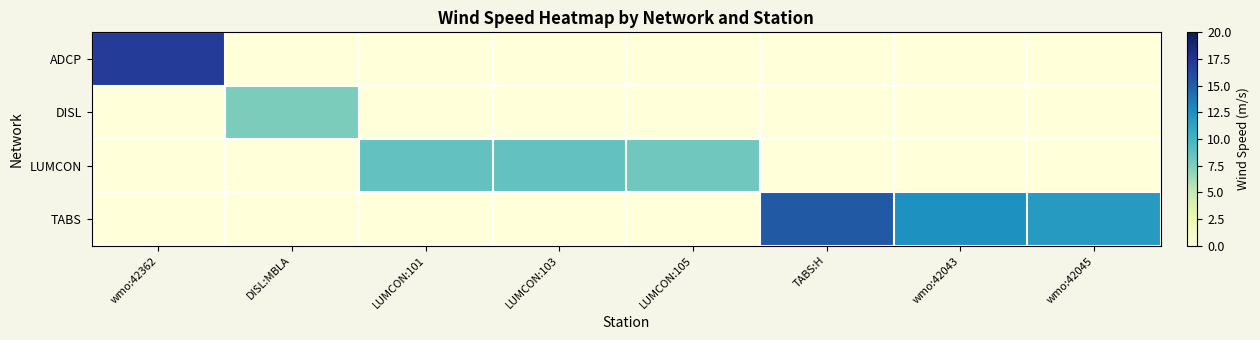

Reading left to right, transcribe all the data shown in this chart.

ADCP: wmo:42362=17.0	DISL:MBLA=0.0	LUMCON:101=0.0	LUMCON:103=0.0	LUMCON:105=0.0	TABS:H=0.0	wmo:42043=0.0	wmo:42045=0.0
DISL: wmo:42362=0.0	DISL:MBLA=7.6	LUMCON:101=0.0	LUMCON:103=0.0	LUMCON:105=0.0	TABS:H=0.0	wmo:42043=0.0	wmo:42045=0.0
LUMCON: wmo:42362=0.0	DISL:MBLA=0.0	LUMCON:101=8.6	LUMCON:103=8.6	LUMCON:105=8.1	TABS:H=0.0	wmo:42043=0.0	wmo:42045=0.0
TABS: wmo:42362=0.0	DISL:MBLA=0.0	LUMCON:101=0.0	LUMCON:103=0.0	LUMCON:105=0.0	TABS:H=15.2	wmo:42043=12.4	wmo:42045=11.8